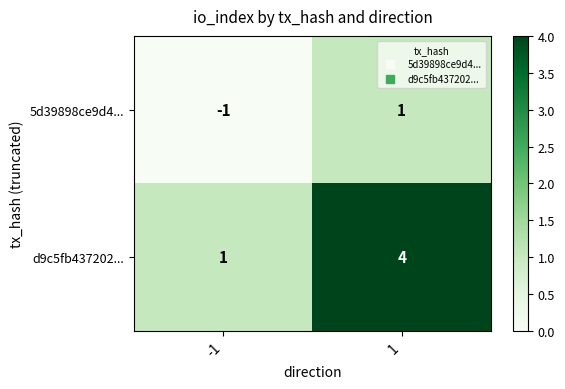

What is the smallest value displayed?

-1